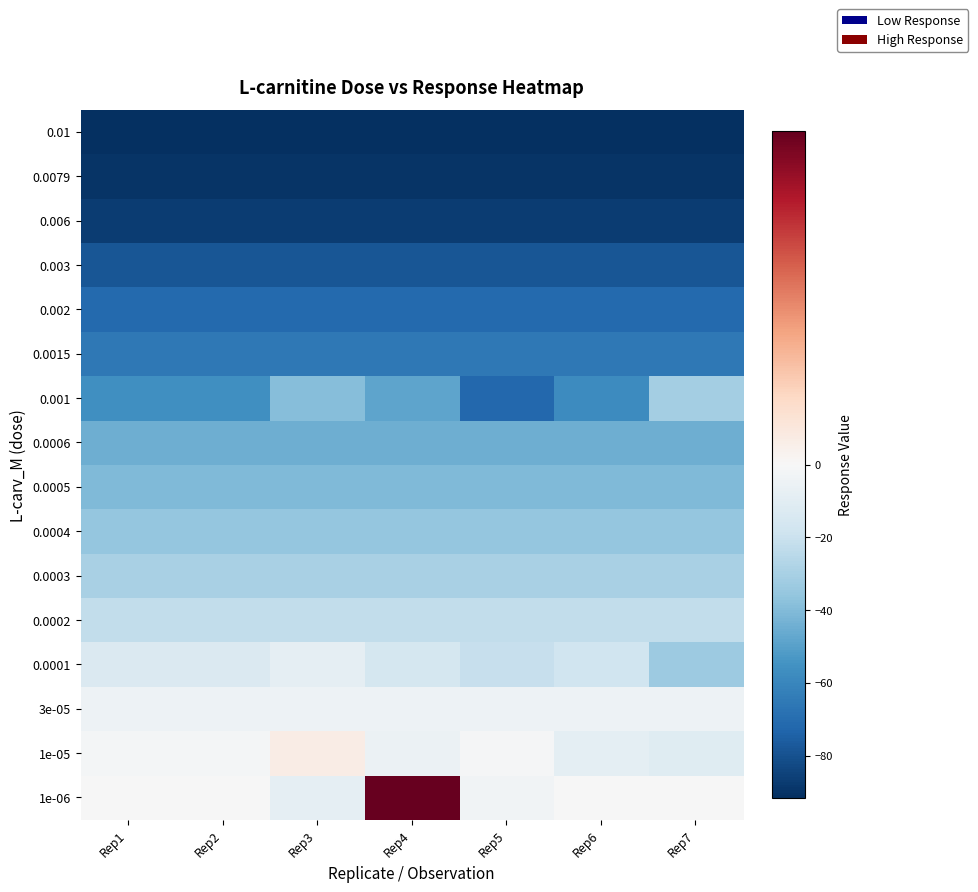

What is the smallest value displayed?

-91.6